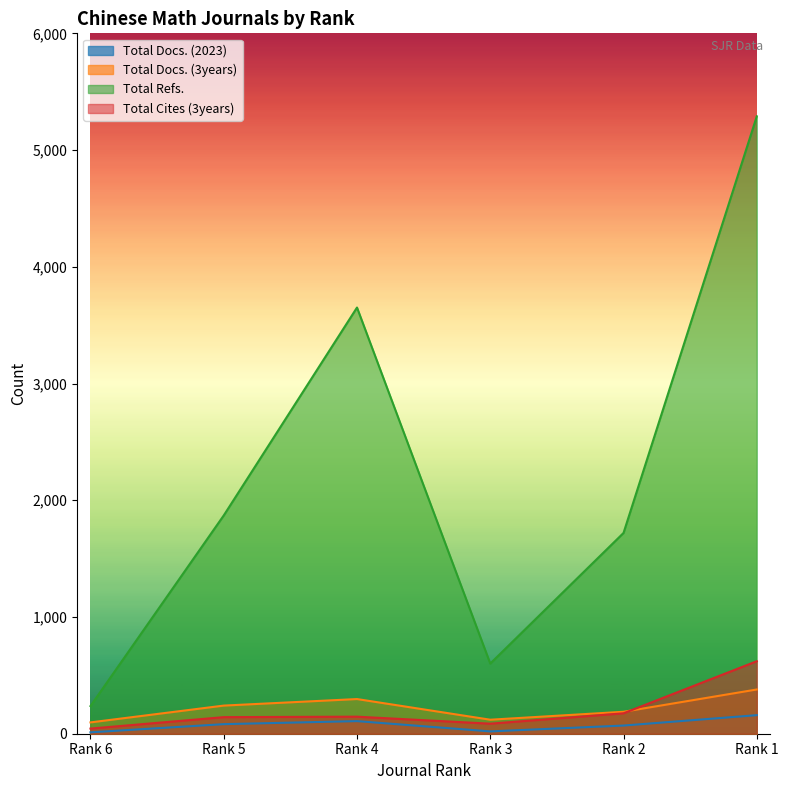

What is the difference between the maximum and second lowest values in the Total Refs. series?

4688